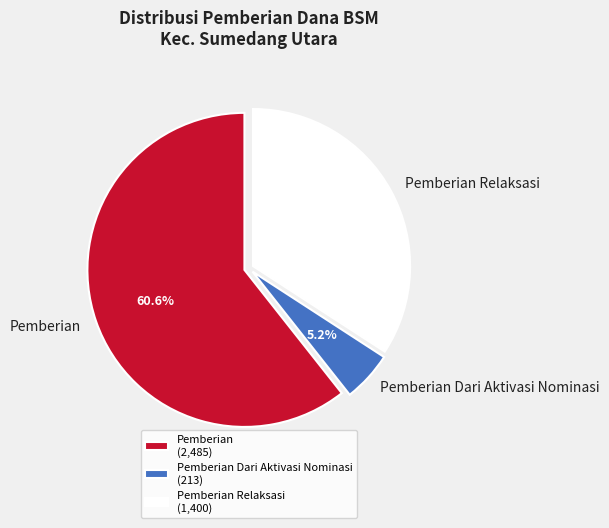

Which has a higher value, Pemberian or Pemberian Relaksasi?

Pemberian